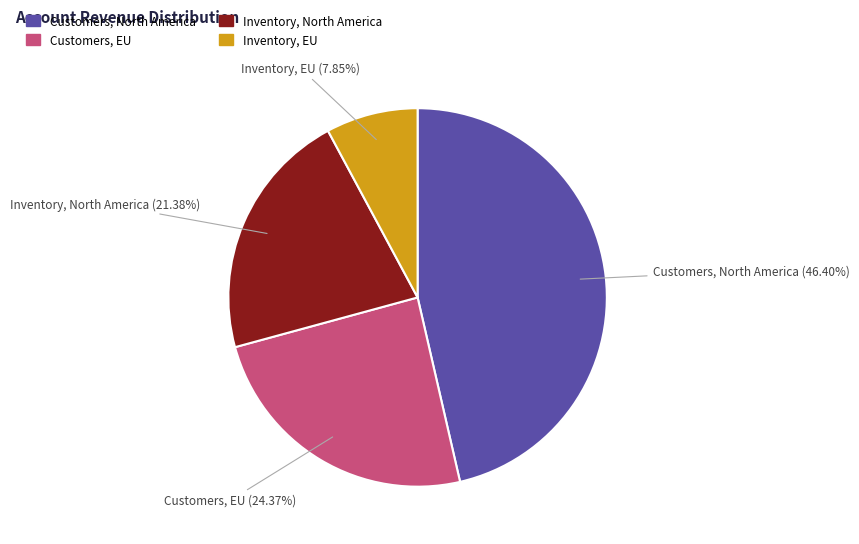

Rank the categories by value from highest to lowest.

Customers, North America, Customers, EU, Inventory, North America, Inventory, EU